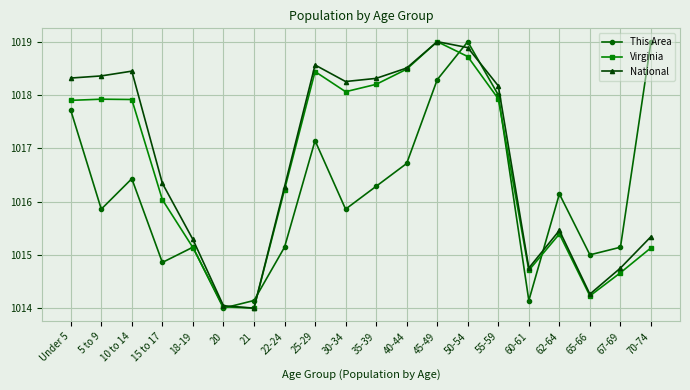

What is the greatest value displayed?

1019.0